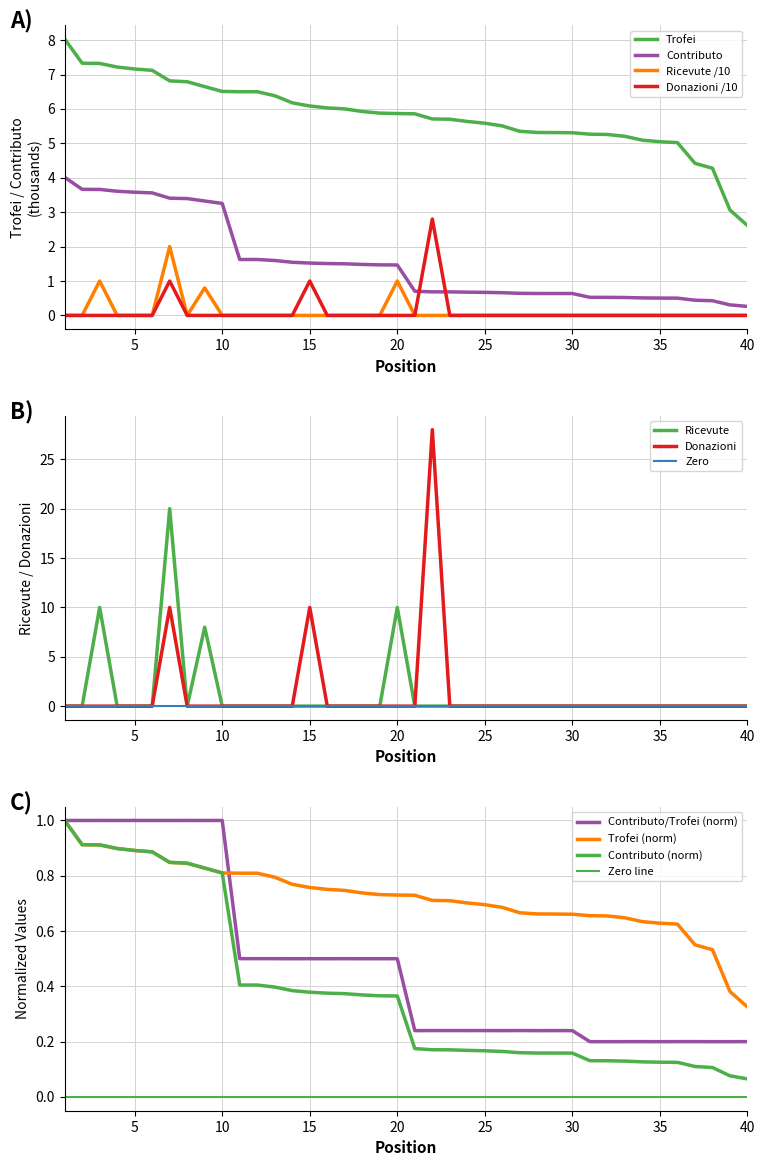

The value of Trofei at 15 is 6.1. True or false?

True